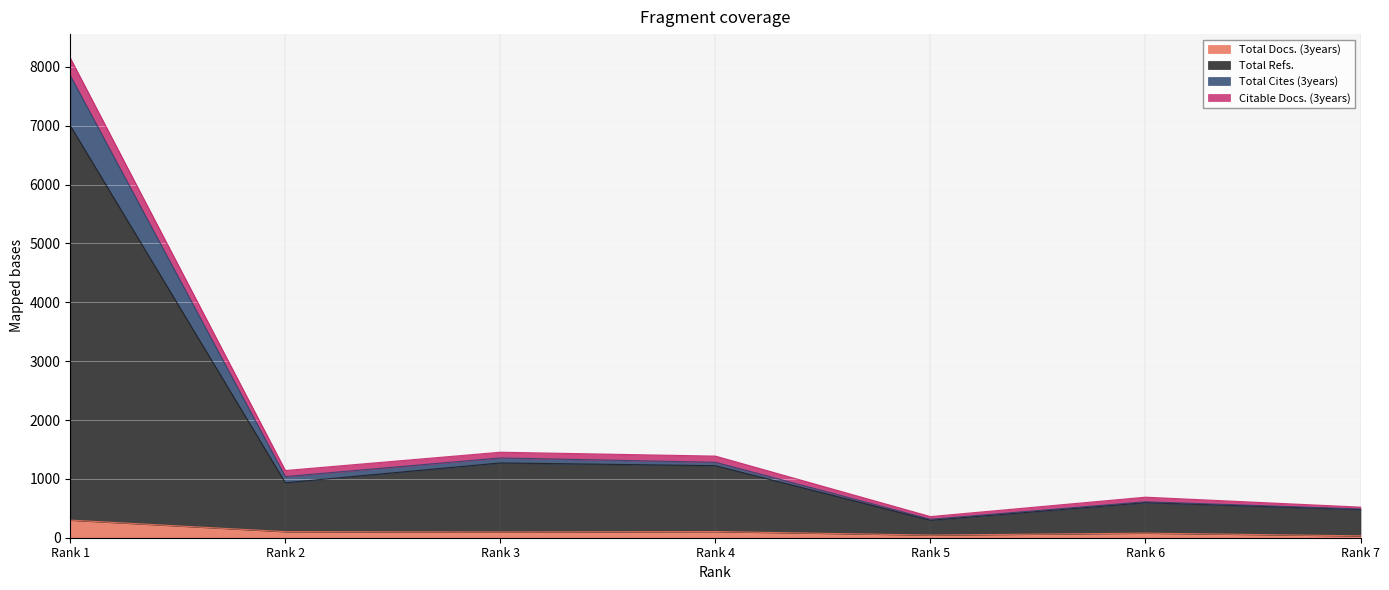

What are all the series names shown in the legend?

Total Docs. (3years), Total Refs., Total Cites (3years), Citable Docs. (3years)